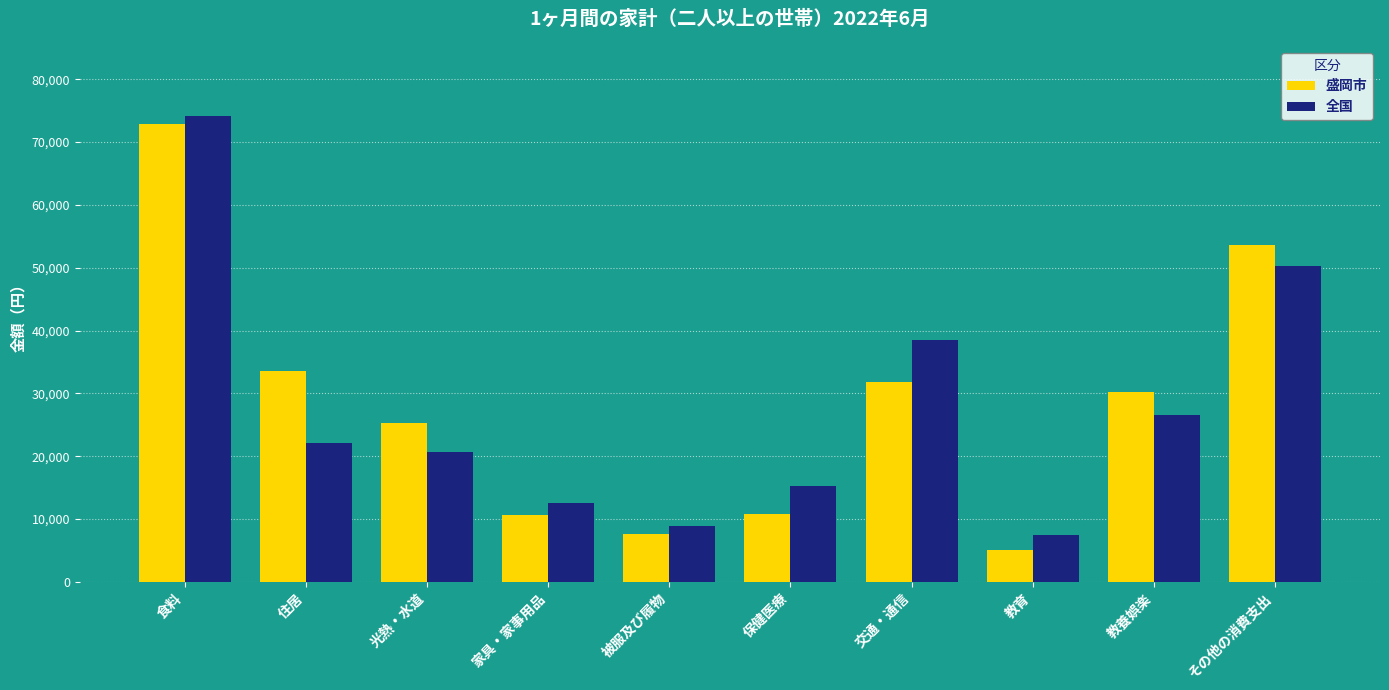

What is the minimum value shown in the chart?

5028